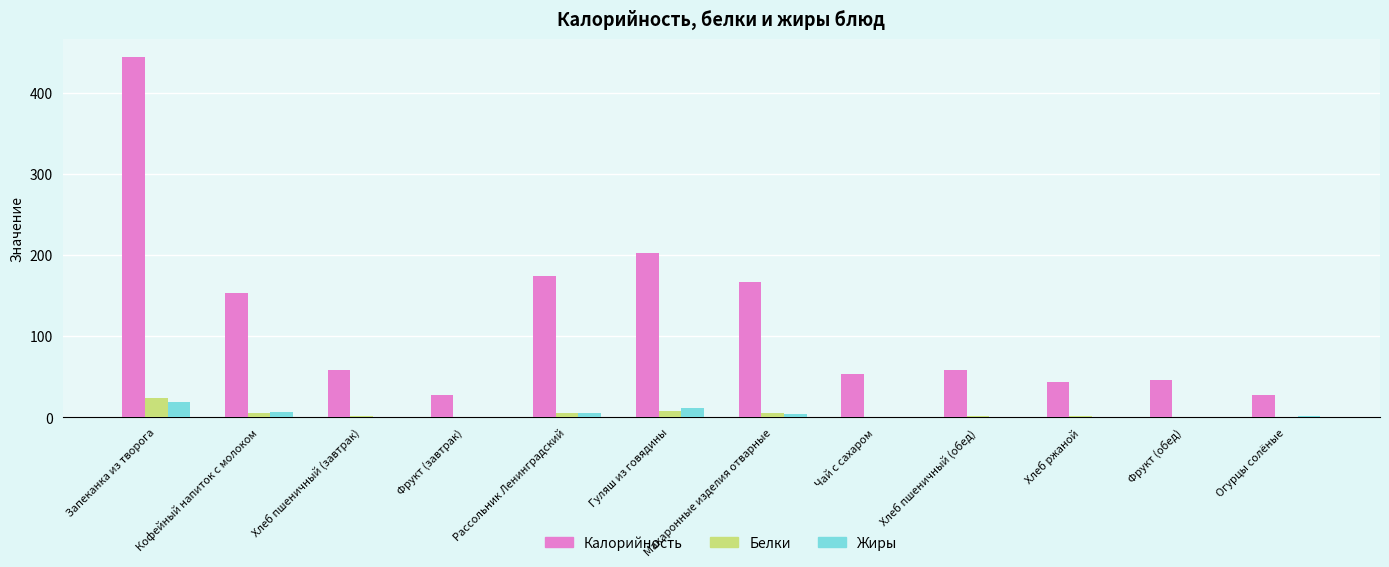

Is the value of Белки at Огурцы солёные greater than the value of Калорийность at Фрукт (завтрак)?

No